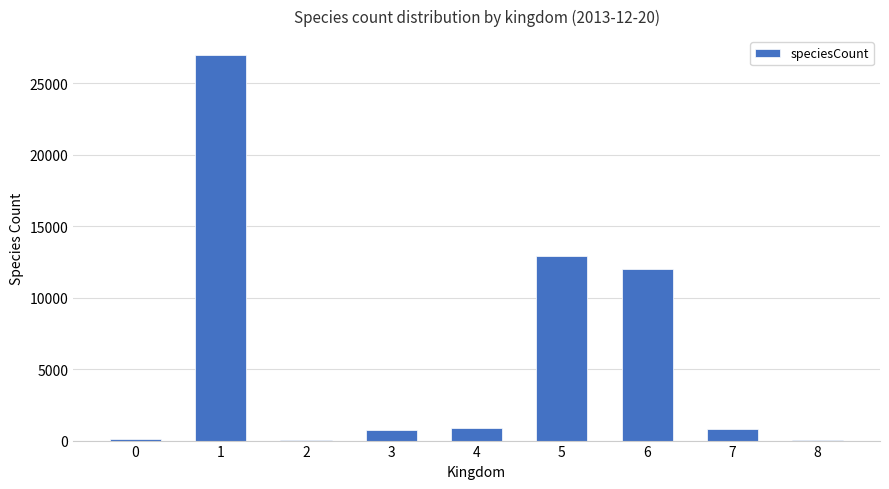

What is the sum of all values?

54380